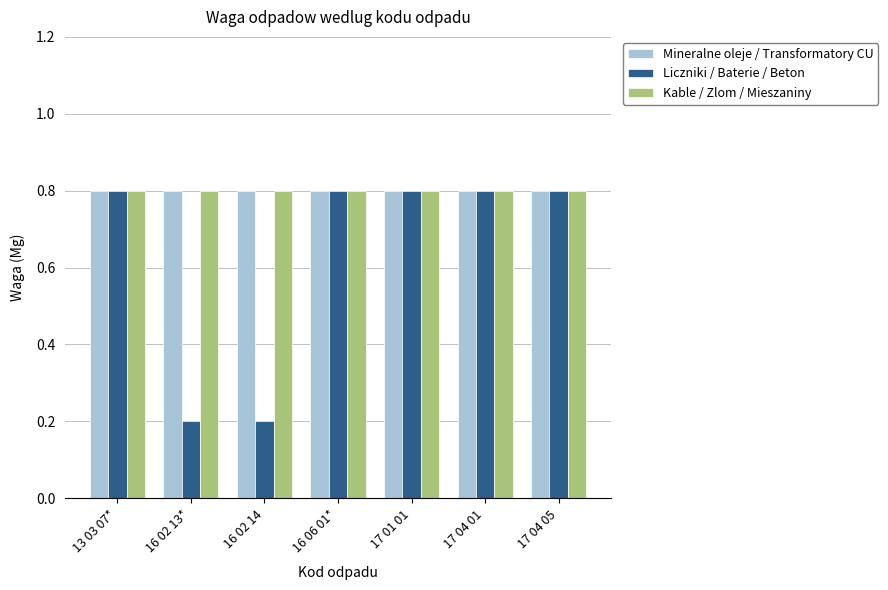

Reading left to right, what are all the values shown in this chart?

Mineralne oleje / Transformatory CU: 0.8	0.8	0.8	0.8	0.8	0.8	0.8
Liczniki / Baterie / Beton: 0.8	0.2	0.2	0.8	0.8	0.8	0.8
Kable / Zlom / Mieszaniny: 0.8	0.8	0.8	0.8	0.8	0.8	0.8